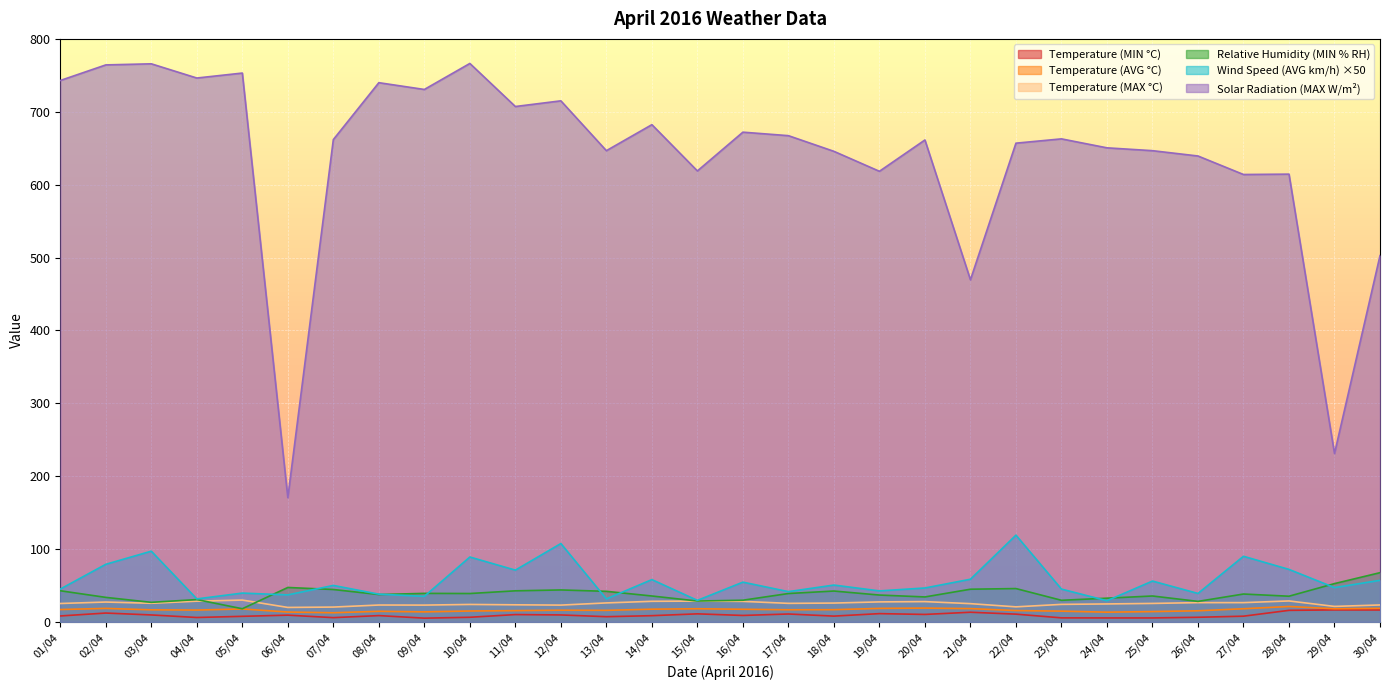

Reading left to right, what are all the values shown in this chart?

Temperature (MIN °C): 01/04=8.1	02/04=12.1	03/04=9.5	04/04=6.0	05/04=7.6	06/04=9.2	07/04=5.8	08/04=8.6	09/04=5.1	10/04=6.3	11/04=10.0	12/04=9.5	13/04=7.1	14/04=8.5	15/04=11.0	16/04=8.8	17/04=10.8	18/04=7.9	19/04=11.3	20/04=10.2	21/04=13.2	22/04=10.6	23/04=5.5	24/04=5.4	25/04=5.4	26/04=6.3	27/04=7.8	28/04=15.8	29/04=16.4	30/04=16.3
Temperature (AVG °C): 01/04=16.9	02/04=18.5	03/04=16.5	04/04=16.2	05/04=17.7	06/04=13.5	07/04=12.5	08/04=14.5	09/04=13.7	10/04=14.9	11/04=15.4	12/04=16.0	13/04=15.8	14/04=17.4	15/04=18.0	16/04=17.3	17/04=16.6	18/04=16.7	19/04=18.5	20/04=18.9	21/04=18.2	22/04=15.5	23/04=14.7	24/04=13.3	25/04=14.1	26/04=15.2	27/04=18.0	28/04=21.1	29/04=18.0	30/04=18.6
Temperature (MAX °C): 01/04=25.2	02/04=27.2	03/04=25.5	04/04=28.4	05/04=29.9	06/04=19.8	07/04=20.3	08/04=23.1	09/04=23.0	10/04=23.9	11/04=23.4	12/04=23.0	13/04=26.0	14/04=28.2	15/04=28.5	16/04=28.1	17/04=25.4	18/04=25.8	19/04=27.4	20/04=27.8	21/04=25.0	22/04=20.6	23/04=24.0	24/04=24.6	25/04=25.3	26/04=26.4	27/04=26.4	28/04=28.7	29/04=21.2	30/04=23.2
Relative Humidity (MIN % RH): 01/04=42.7	02/04=33.6	03/04=26.8	04/04=30.6	05/04=18.0	06/04=47.2	07/04=44.4	08/04=37.5	09/04=39.1	10/04=38.9	11/04=42.6	12/04=43.8	13/04=41.9	14/04=35.5	15/04=28.6	16/04=29.7	17/04=38.9	18/04=42.3	19/04=36.8	20/04=34.2	21/04=44.8	22/04=45.7	23/04=29.6	24/04=32.5	25/04=35.5	26/04=28.1	27/04=38.2	28/04=35.2	29/04=52.5	30/04=67.5
Wind Speed (AVG km/h): 01/04=45.0	02/04=79.0	03/04=97.0	04/04=31.5	05/04=39.5	06/04=37.0	07/04=50.0	08/04=38.0	09/04=35.0	10/04=89.0	11/04=71.0	12/04=107.5	13/04=31.5	14/04=58.0	15/04=29.5	16/04=54.5	17/04=41.5	18/04=50.5	19/04=42.5	20/04=46.5	21/04=58.5	22/04=119.0	23/04=45.0	24/04=29.0	25/04=56.0	26/04=39.0	27/04=90.0	28/04=72.0	29/04=47.0	30/04=57.0
Solar Radiation (MAX W/m²): 01/04=742.9	02/04=764.3	03/04=765.8	04/04=746.3	05/04=753.1	06/04=170.5	07/04=661.8	08/04=739.9	09/04=730.6	10/04=766.3	11/04=707.2	12/04=715.0	13/04=646.6	14/04=682.3	15/04=618.8	16/04=672.0	17/04=667.2	18/04=645.7	19/04=618.3	20/04=661.3	21/04=469.4	22/04=656.9	23/04=662.8	24/04=650.5	25/04=646.6	26/04=639.3	27/04=613.9	28/04=614.4	29/04=231.0	30/04=502.6